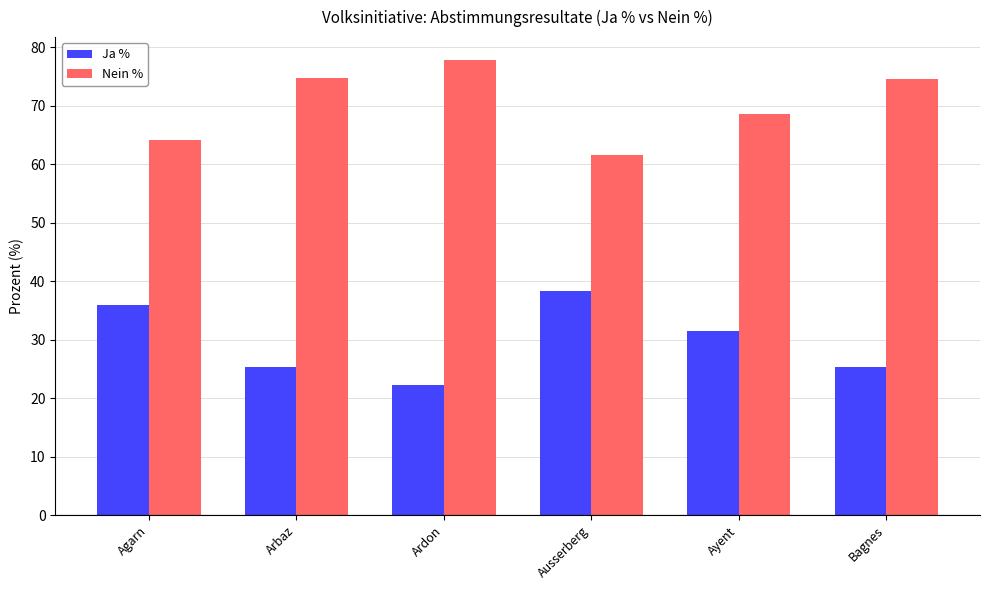

The value of Nein % at Ardon is 77.8. True or false?

True